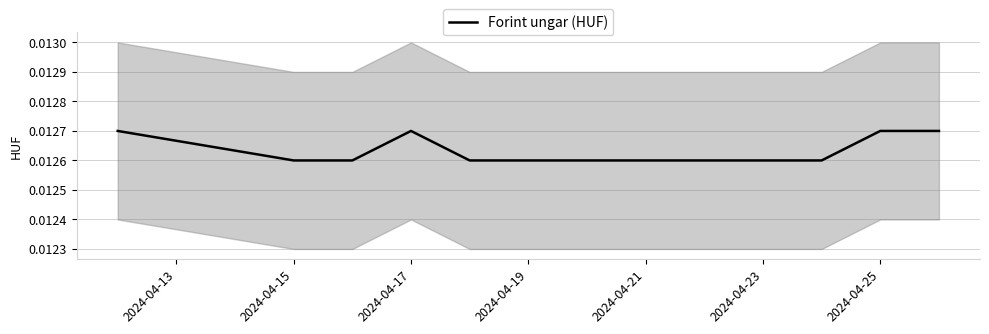

How many lines are shown in the chart?

1